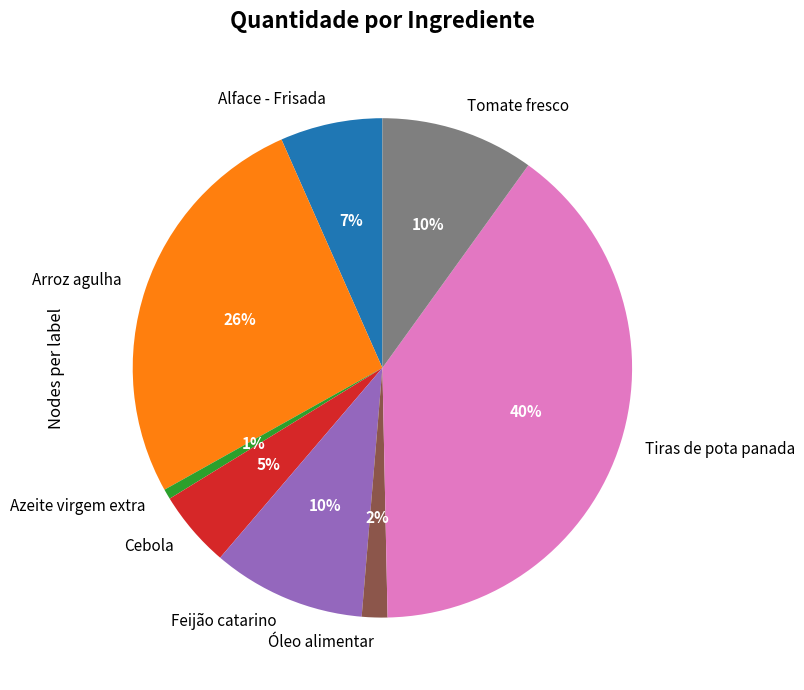

To the nearest percent, what is the combined percentage of Feijão catarino and Alface - Frisada?

17%